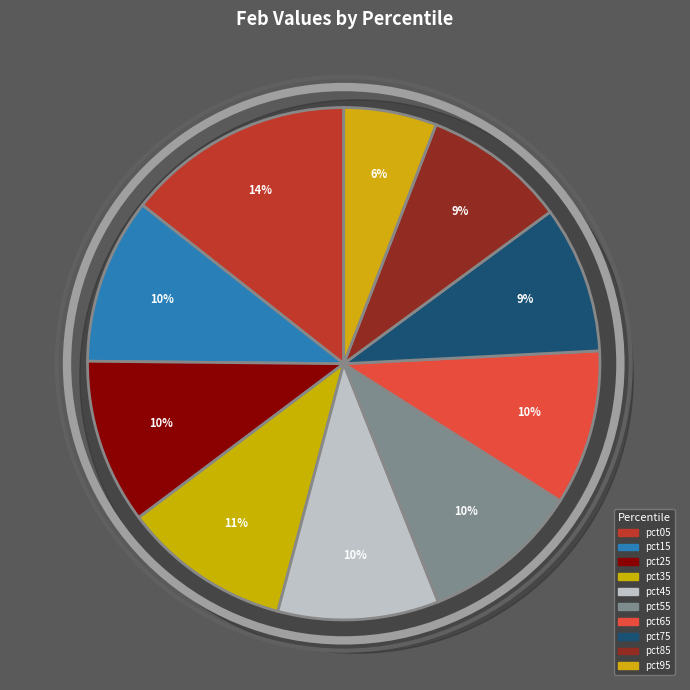

Rank the categories by value from highest to lowest.

pct05, pct35, pct15, pct25, pct45, pct55, pct65, pct75, pct85, pct95